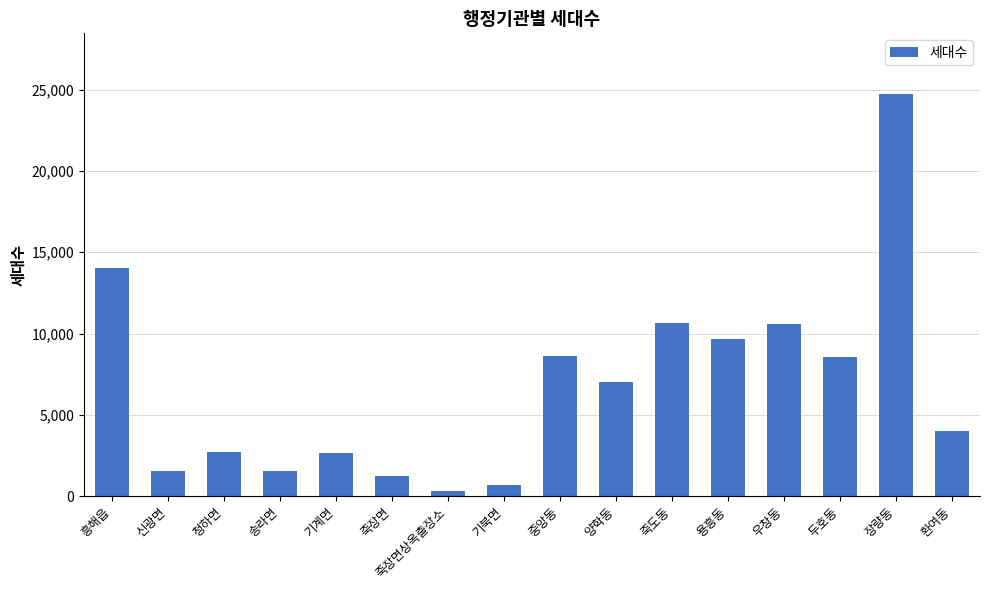

The value at 장량동 is 15862. True or false?

False